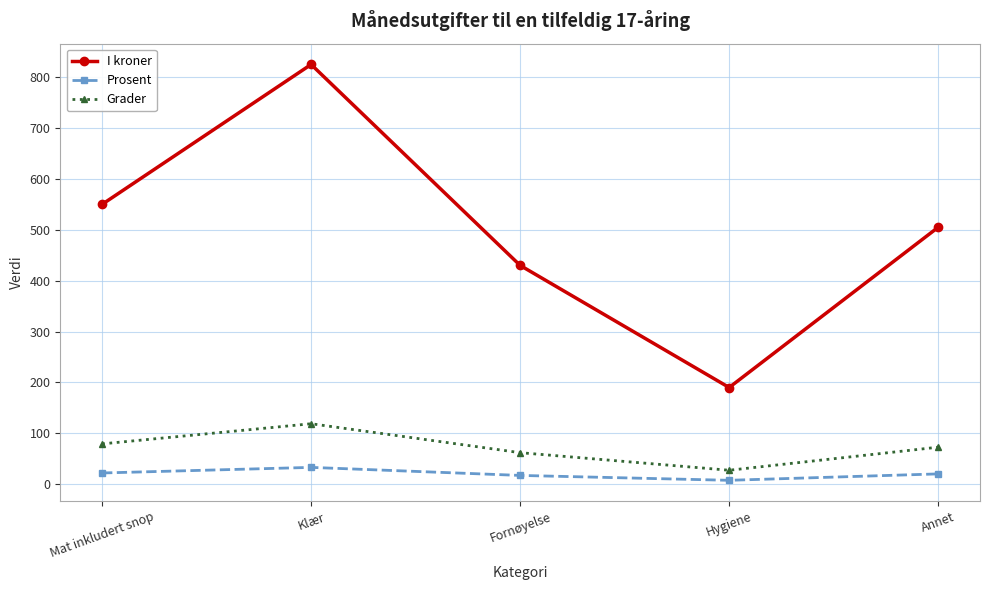

What is the maximum value shown in the chart?

825.0